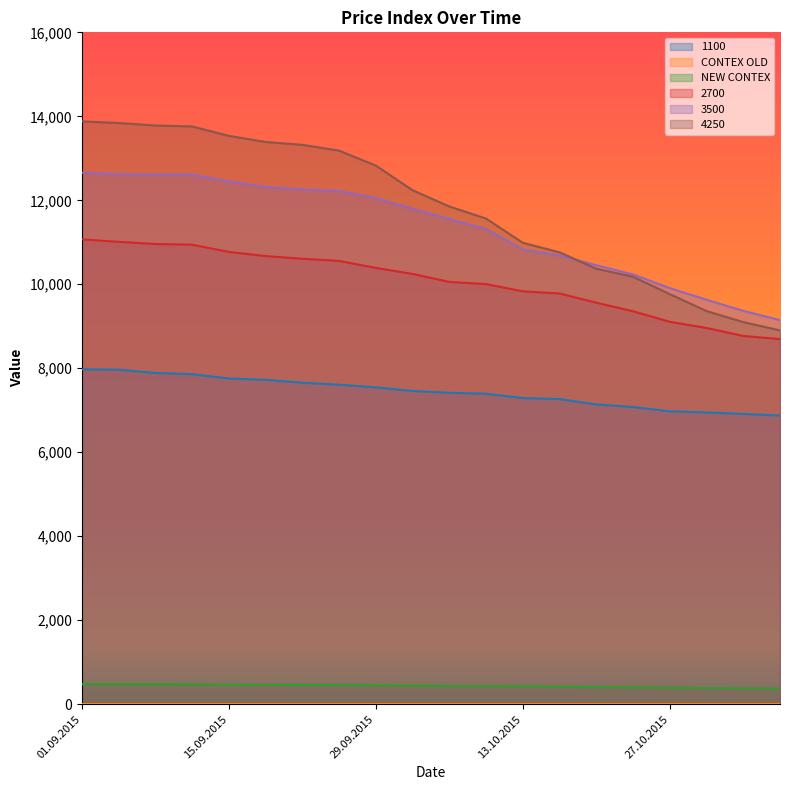

Where is the first local maximum for 3500?

10.09.2015